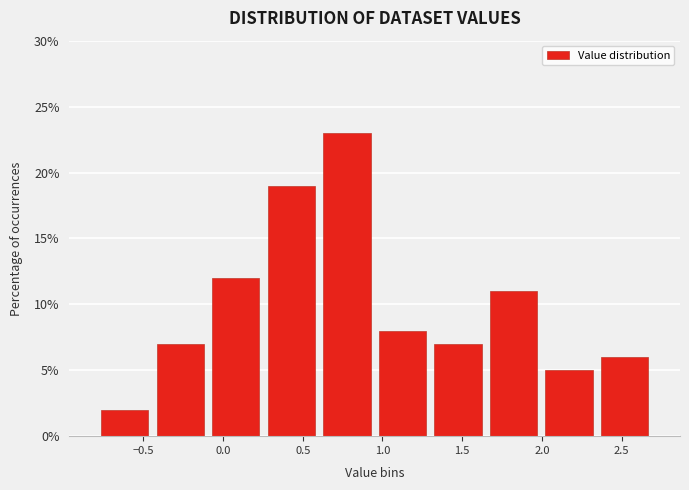

Reading left to right, list every bar in this chart as the range it spans on the x-axis followed by its height. Neither the bar edges nor the heights are printed on the chart, so give them approximately, as read against the axes.

-0.80 to -0.45: 2
-0.45 to -0.10: 7
-0.10 to 0.25: 12
0.25 to 0.60: 19
0.60 to 0.95: 23
0.95 to 1.30: 8
1.30 to 1.65: 7
1.65 to 2.00: 11
2.00 to 2.35: 5
2.35 to 2.70: 6